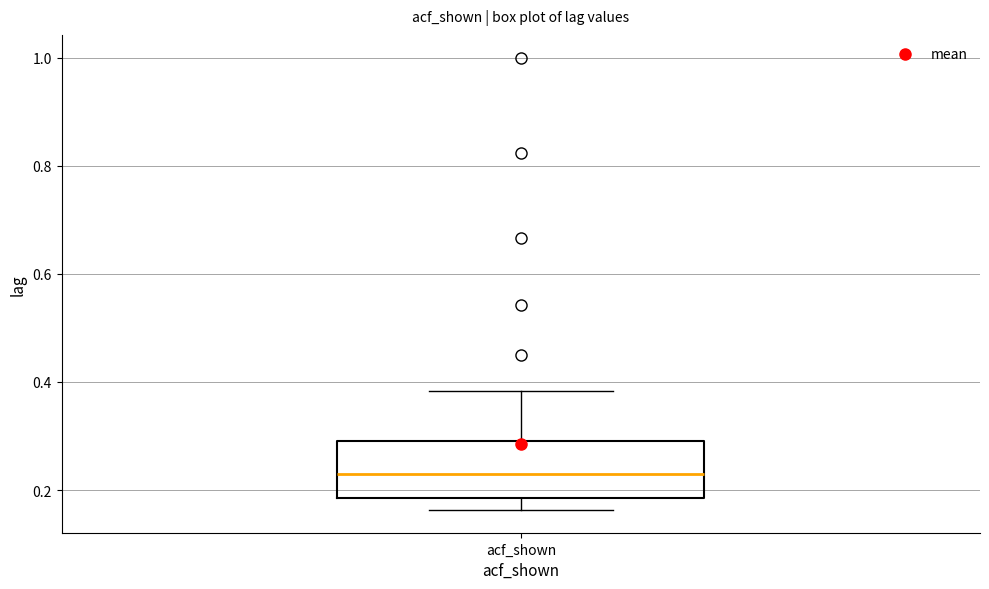

Where is the lower edge of the box for acf_shown on the y-axis? The values are not printed on the chart, so give them approximately, as read against the axis.

0.18